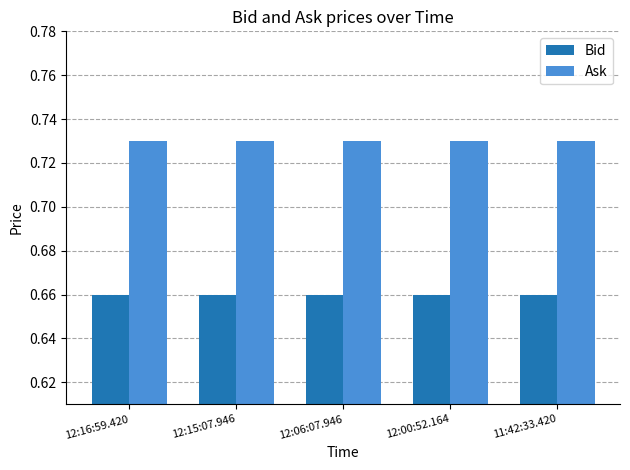

The Bid series shows 0.4 at 12:06:07.946. True or false?

False